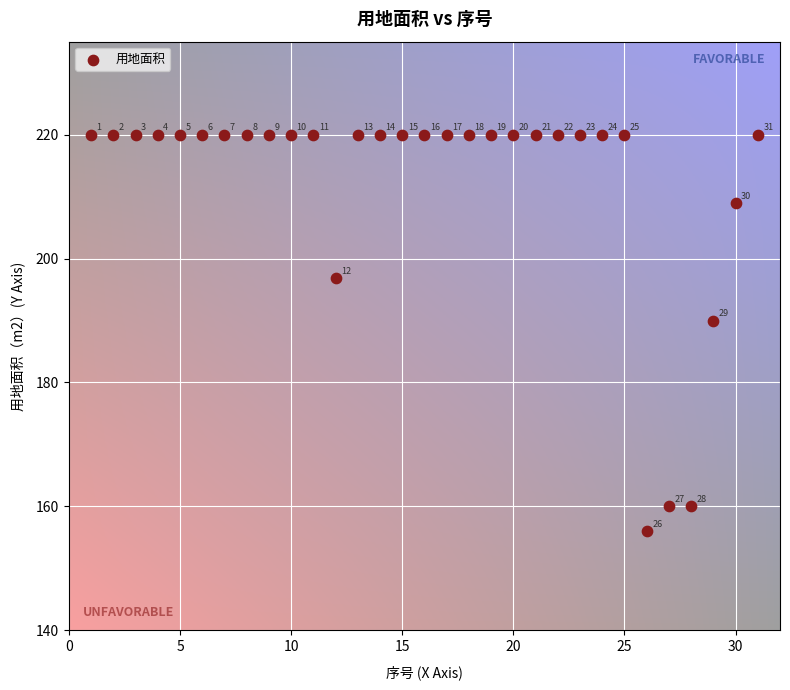

What Y value in the scatter plot is closest to 188?

190.0